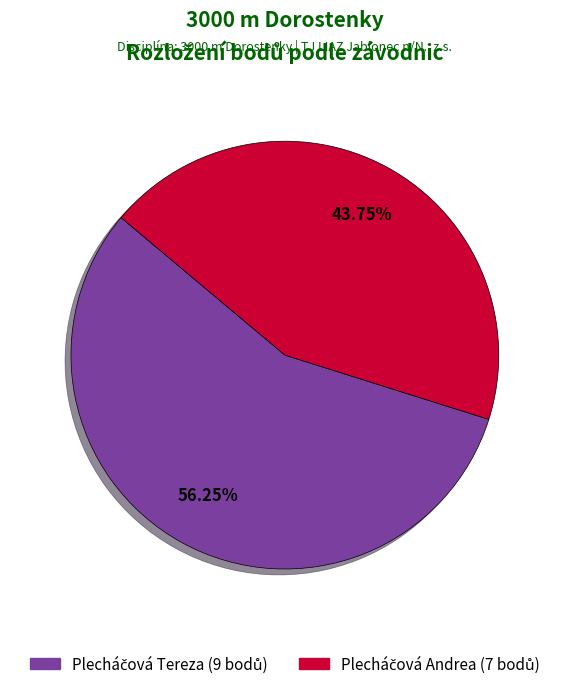

Is there a majority slice in this chart?

Yes